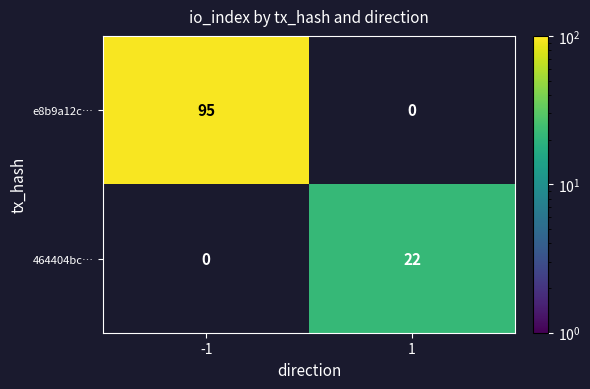

What is the minimum value shown in the chart?

22.0